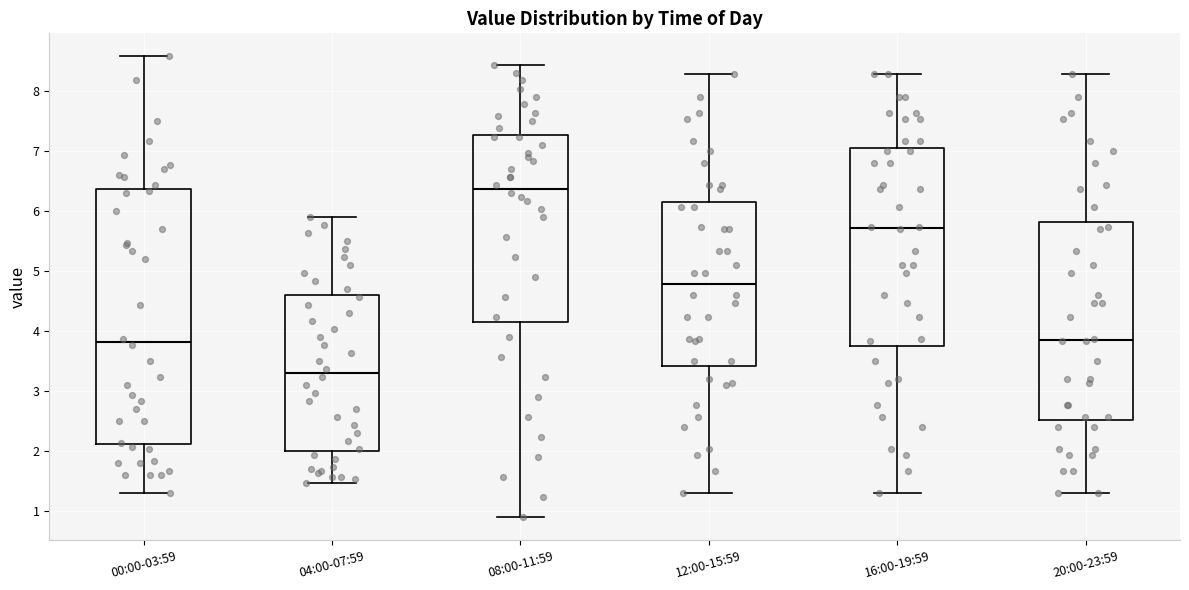

Comparing the boxes themselves (not the whiskers), which one is the tallest?

00:00-03:59